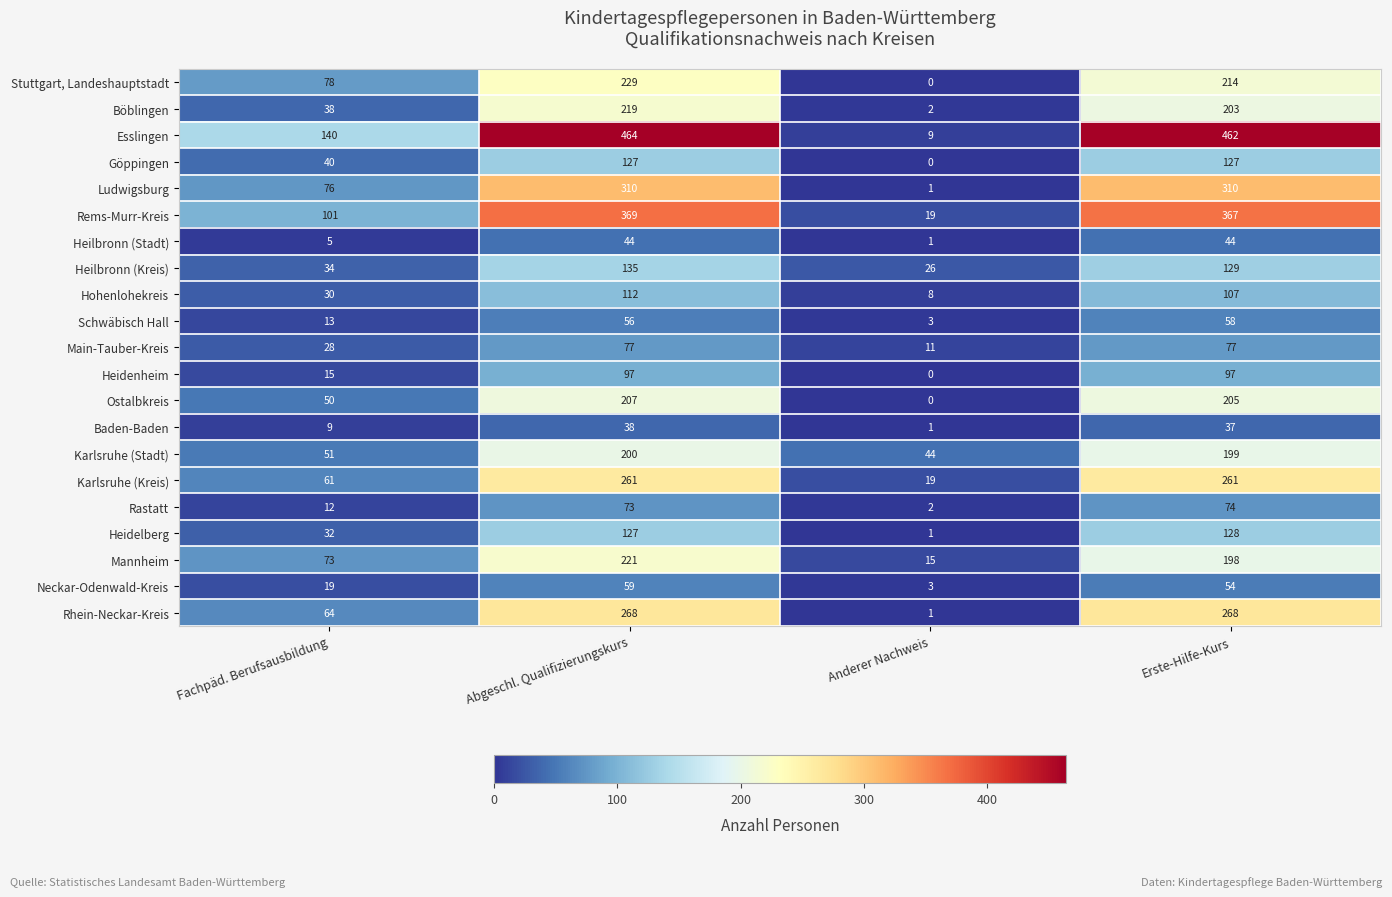

Is it true that Mannheim equals 21 at Anderer Nachweis?

False